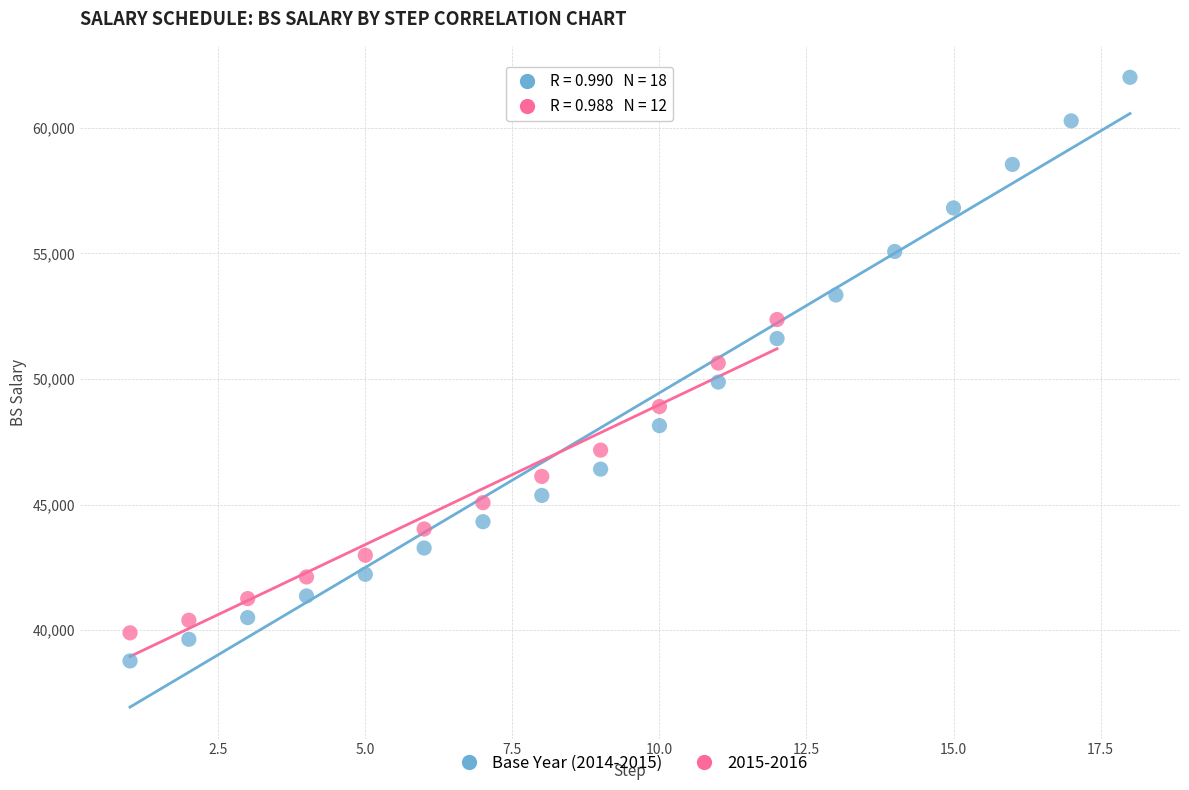

Which series has the widest spread of Y values?

Base Year (2014-2015)